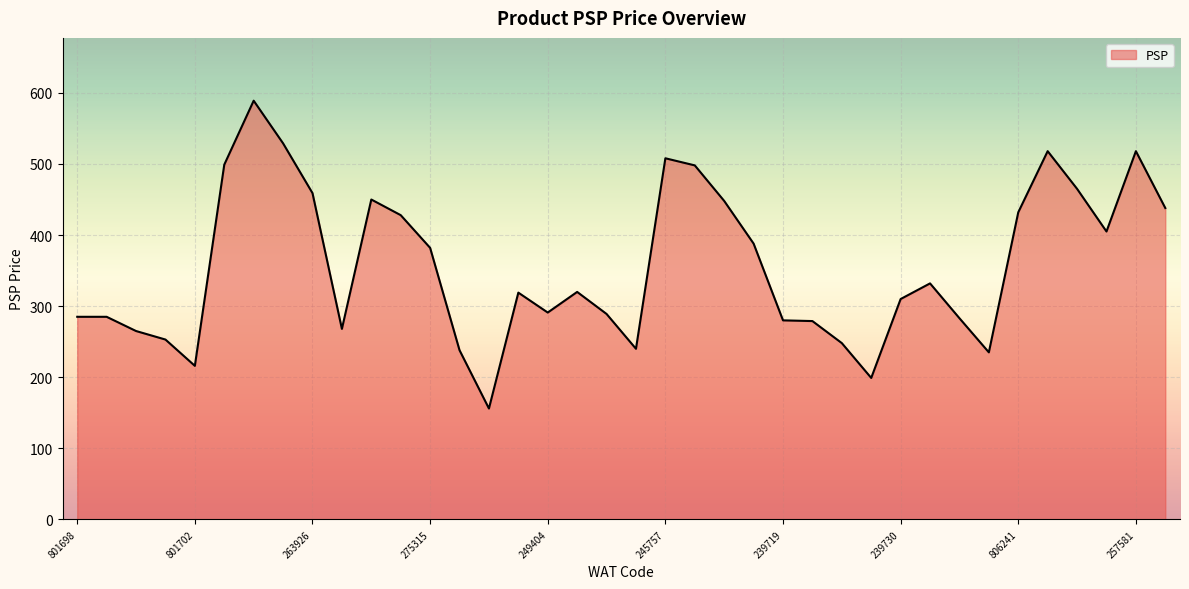

What is the greatest value displayed?

589